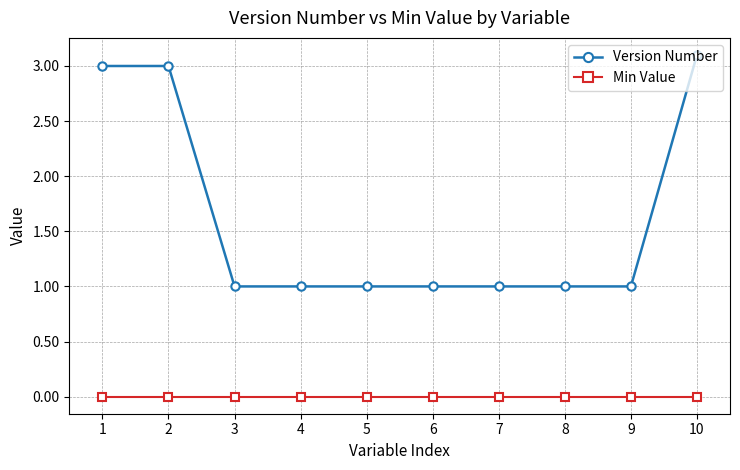

At 3, list the series in order from smallest to largest.

Min Value, Version Number